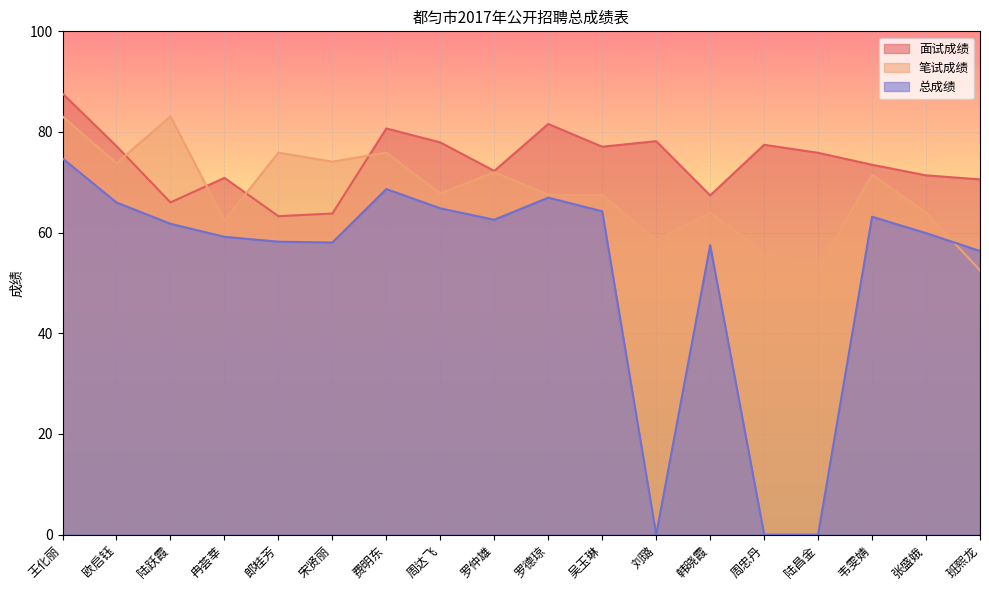

True or false: 总成绩 has more than 1 interior local peaks.

True